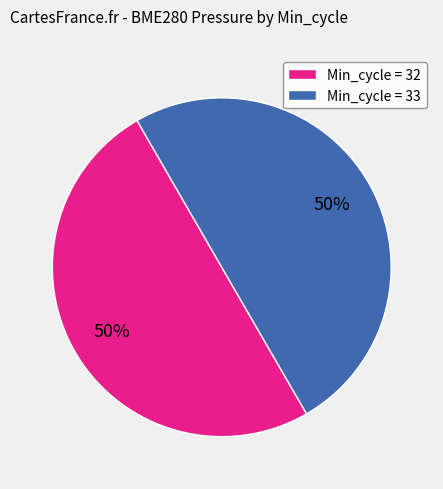

True or false: Min_cycle = 32 accounts for 50% of the total.

True